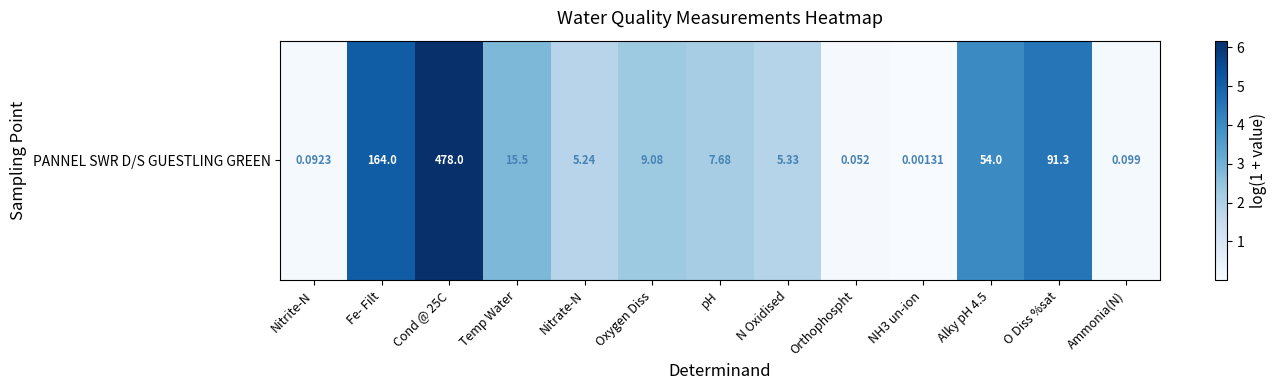

Where is the data nearest to the value 3?

Temp Water